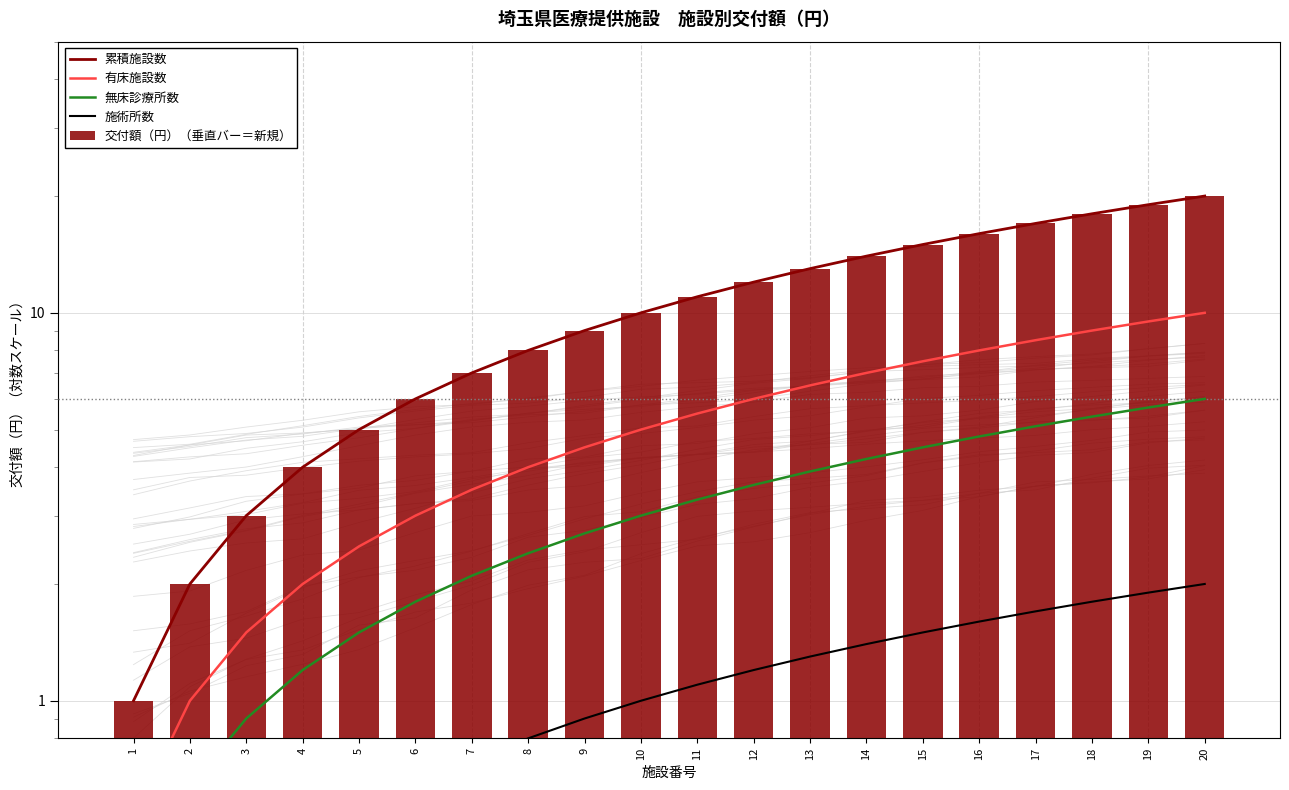

Reading left to right, extract all data points from this chart.

累積施設数: 1.0	2.0	3.0	4.0	5.0	6.0	7.0	8.0	9.0	10.0	11.0	12.0	13.0	14.0	15.0	16.0	17.0	18.0	19.0	20.0
有床施設数: 0.5	1.0	1.5	2.0	2.5	3.0	3.5	4.0	4.5	5.0	5.5	6.0	6.5	7.0	7.5	8.0	8.5	9.0	9.5	10.0
無床診療所数: 0.3	0.6	0.9	1.2	1.5	1.8	2.1	2.4	2.7	3.0	3.3	3.6	3.9	4.2	4.5	4.8	5.1	5.4	5.7	6.0
施術所数: 0.1	0.2	0.3	0.4	0.5	0.6	0.7	0.8	0.9	1.0	1.1	1.2	1.3	1.4	1.5	1.6	1.7	1.8	1.9	2.0
交付額（円）（垂直バー＝新規）: 1.0	2.0	3.0	4.0	5.0	6.0	7.0	8.0	9.0	10.0	11.0	12.0	13.0	14.0	15.0	16.0	17.0	18.0	19.0	20.0